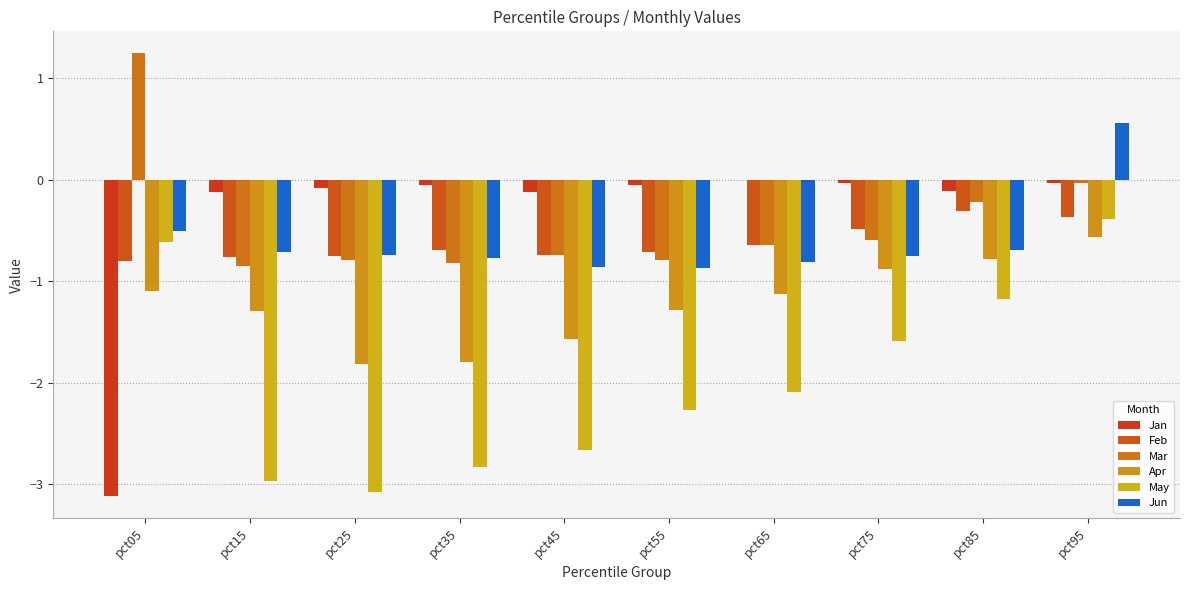

Are the bars horizontal?

No